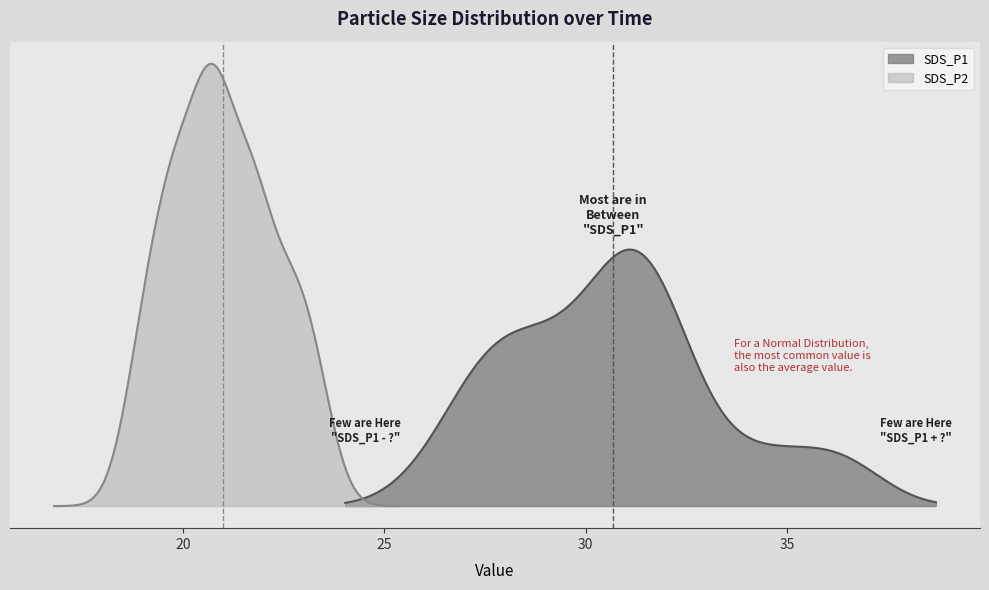

What is the average value of the SDS_P2 series?

21.0